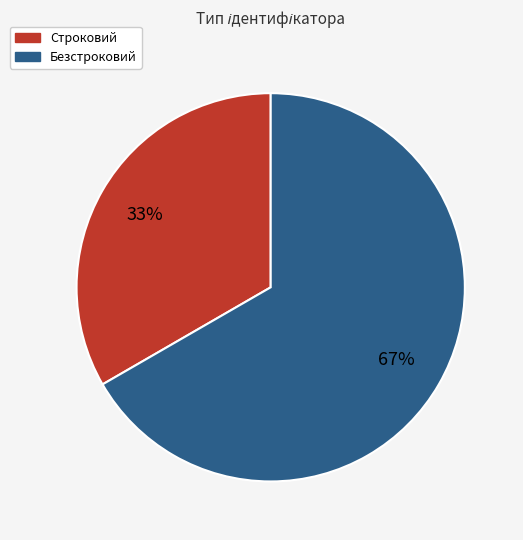

True or false: Безстроковий accounts for 79% of the total.

False